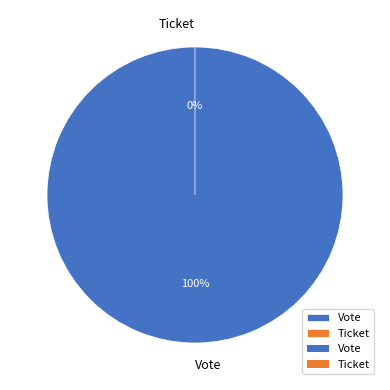

To the nearest percent, what portion does Vote represent?

100%